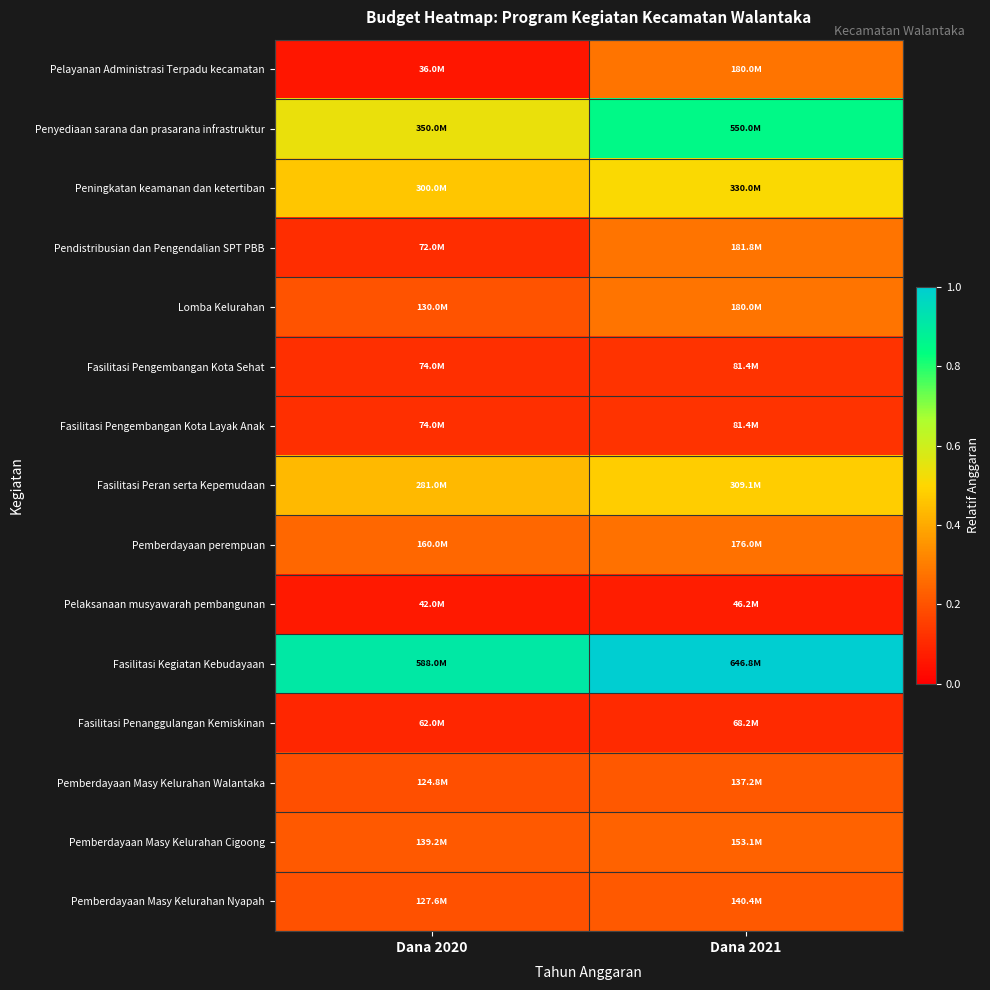

Which has a higher value, Dana 2021 or Dana 2020?

Dana 2021